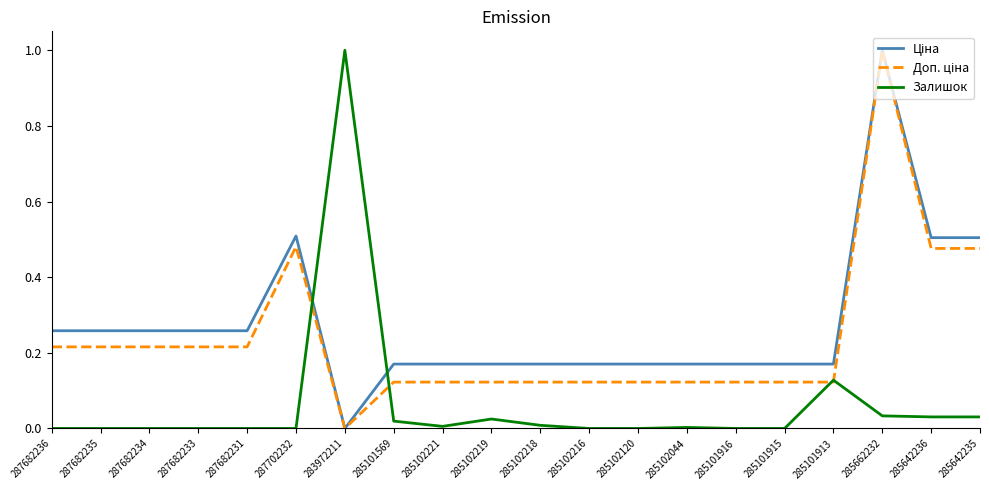

Between 287702232 and 283972211, which series saw the biggest shift?

Залишок